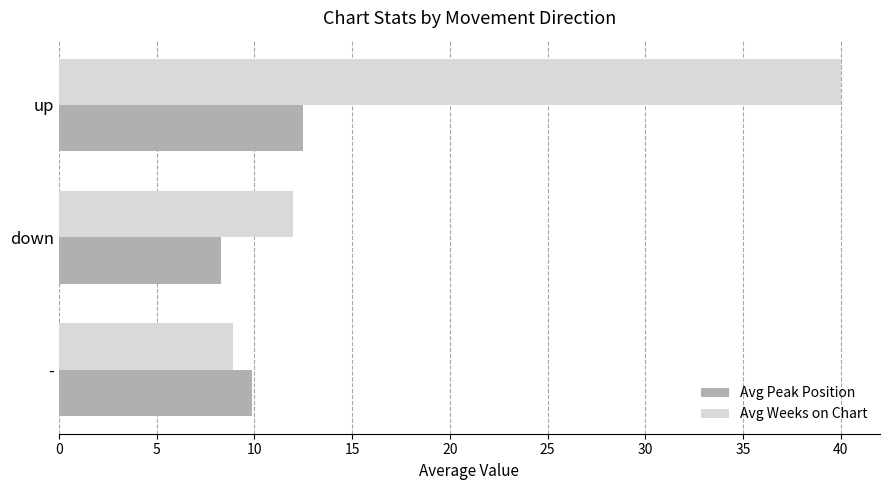

What is the lowest value of the Avg Peak Position series?

8.3